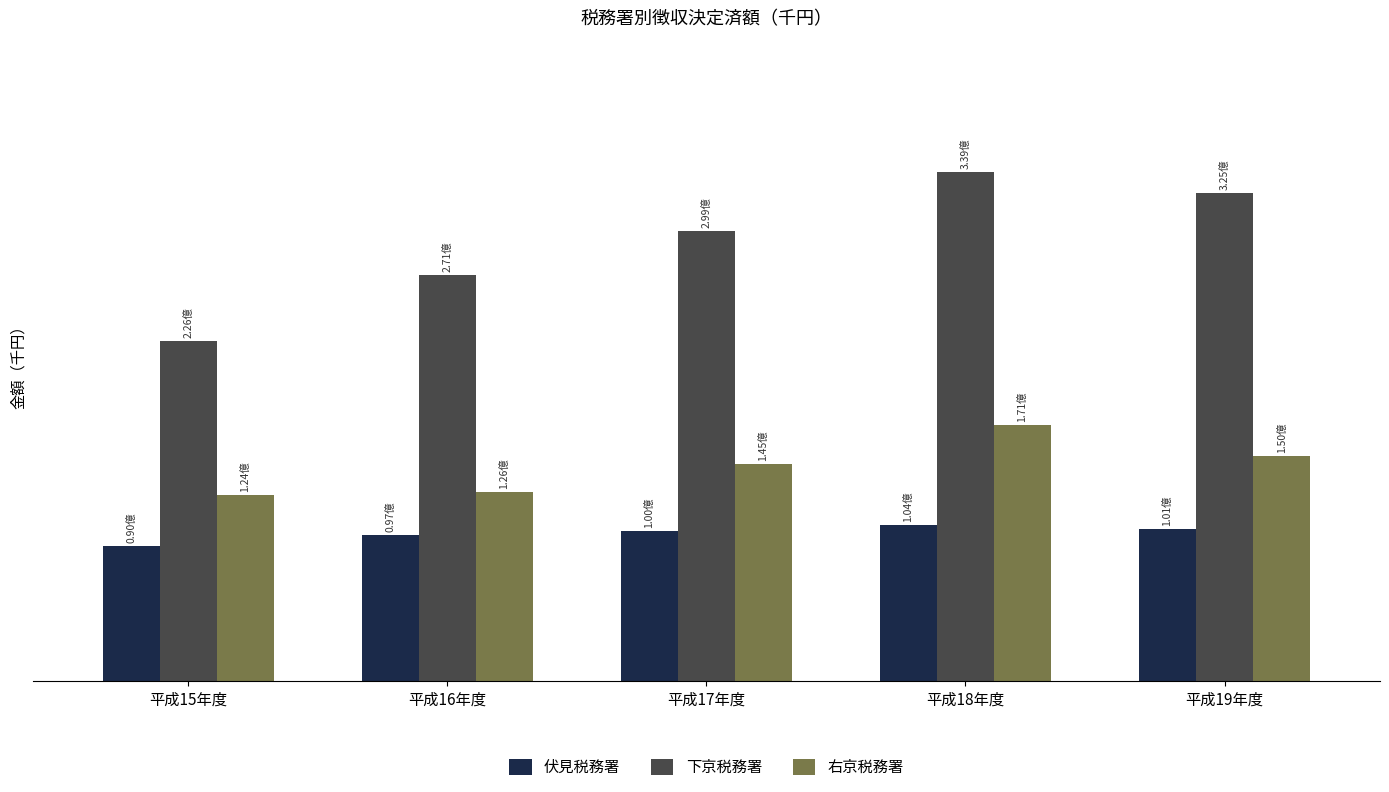

Reading left to right, what are all the values shown in this chart?

伏見税務署: 90393800	97353853	99819491	104115941	101130904
下京税務署: 226205622	270596224	299379723	338762949	325043365
右京税務署: 124023903	126022345	144936955	170892765	150082392